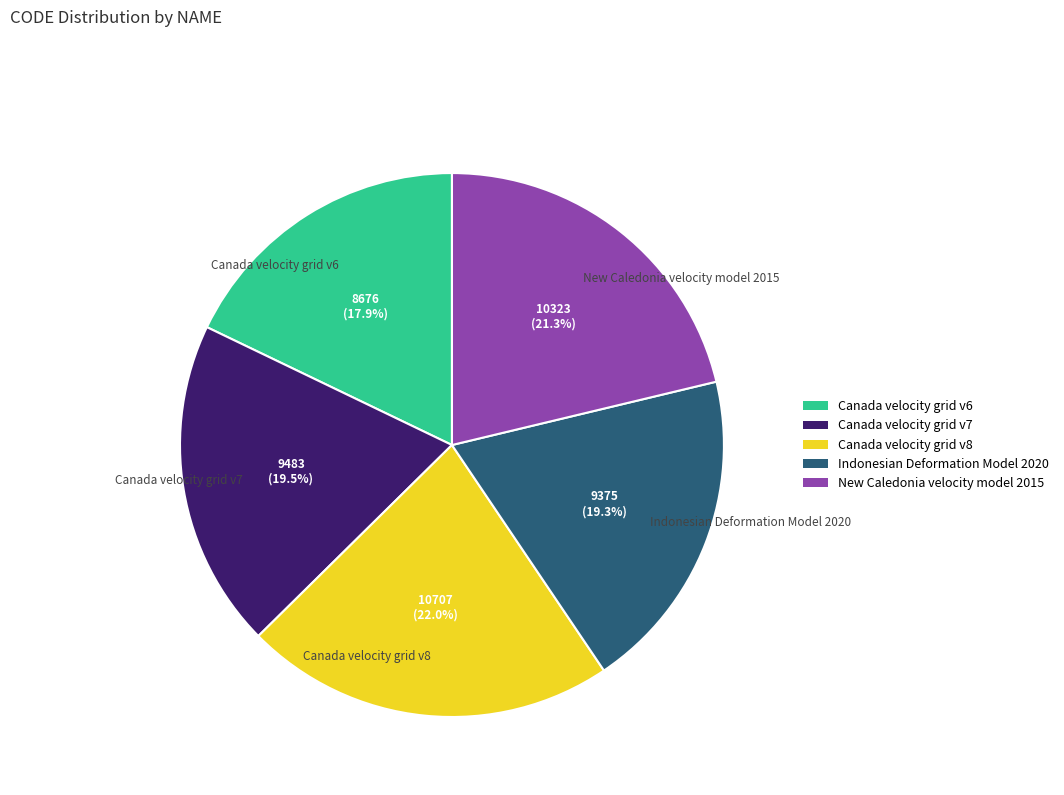

Which has a higher value, Canada velocity grid v8 or Indonesian Deformation Model 2020?

Canada velocity grid v8